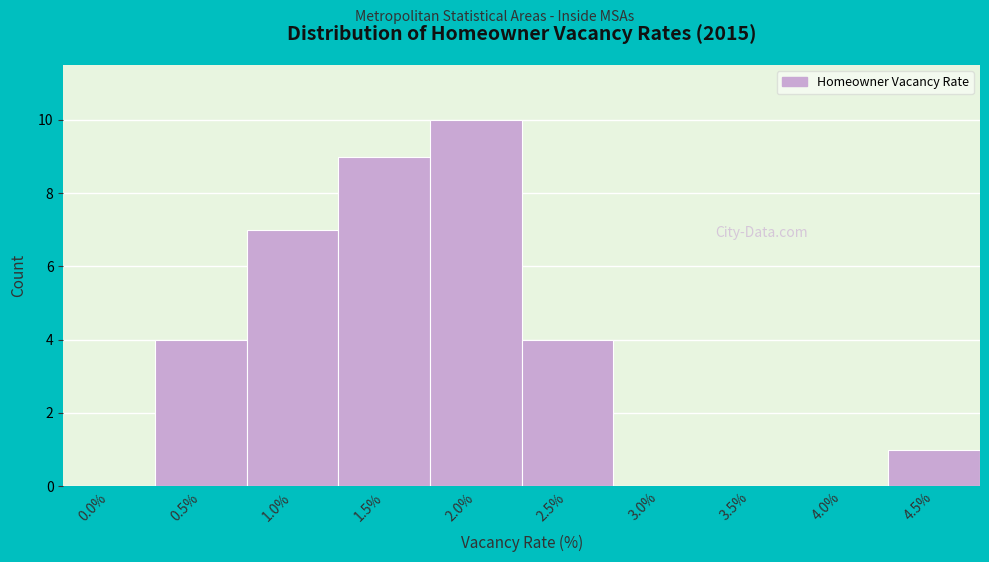

Reading right to left, what are all the values shown in this chart?

4.5%=1	4.0%=0	3.5%=0	3.0%=0	2.5%=4	2.0%=10	1.5%=9	1.0%=7	0.5%=4	0.0%=0